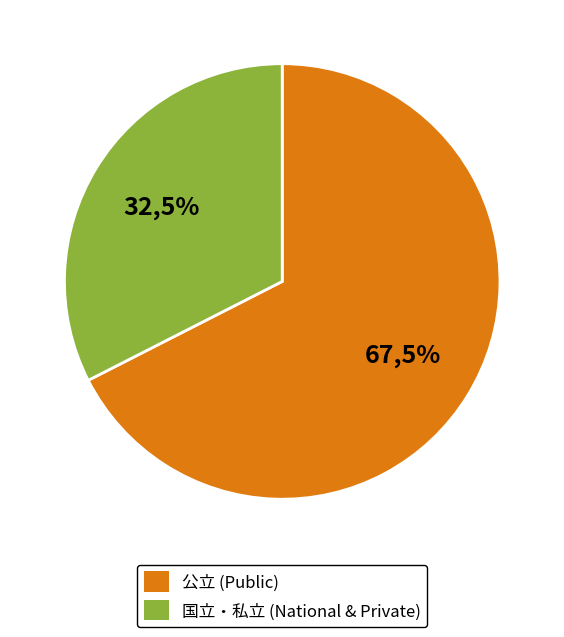

Which category has the biggest portion of the pie?

公立